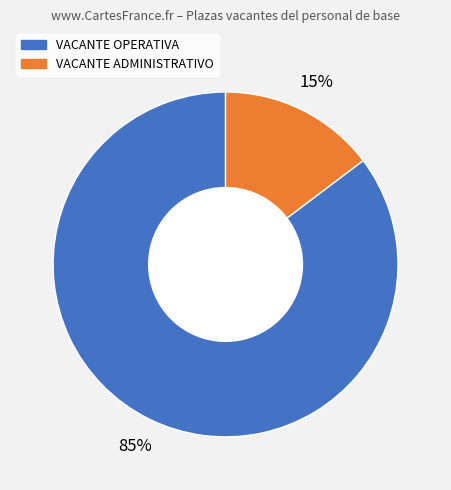

Is there any slice that represents more than half of the pie?

Yes